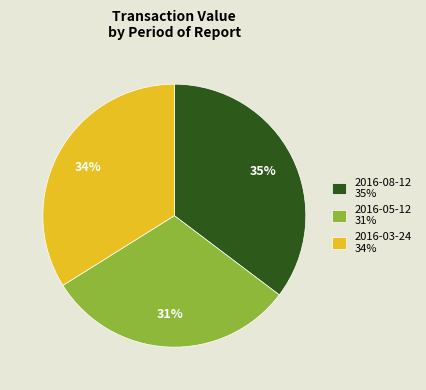

Does any single category account for the majority?

No